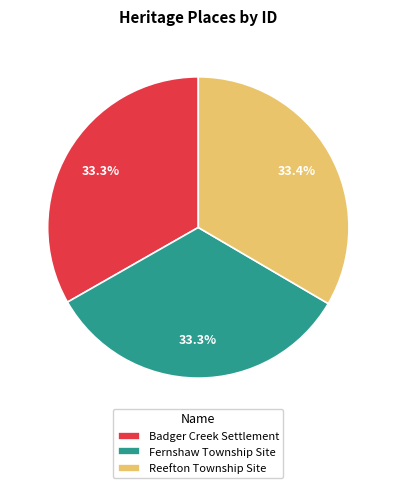

What is the ratio of the value at Reefton Township Site to the value at Badger Creek Settlement?

1.0